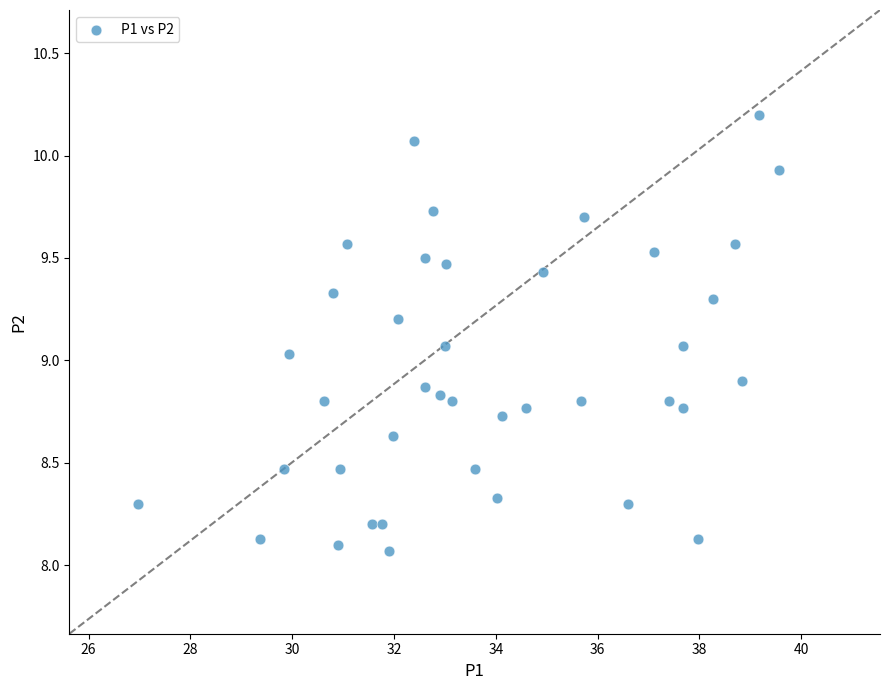

What is the range of X values (max minus min)?

12.6